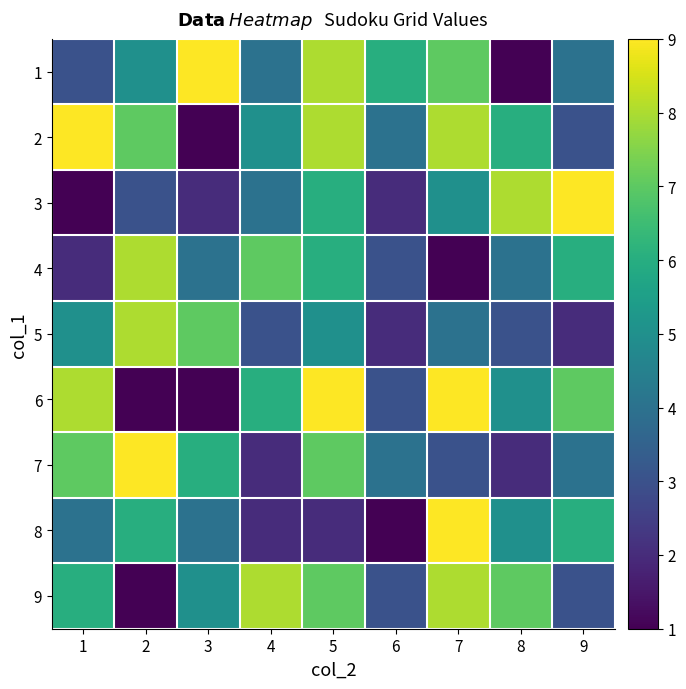

Which has a higher value, 4 or 5?

5